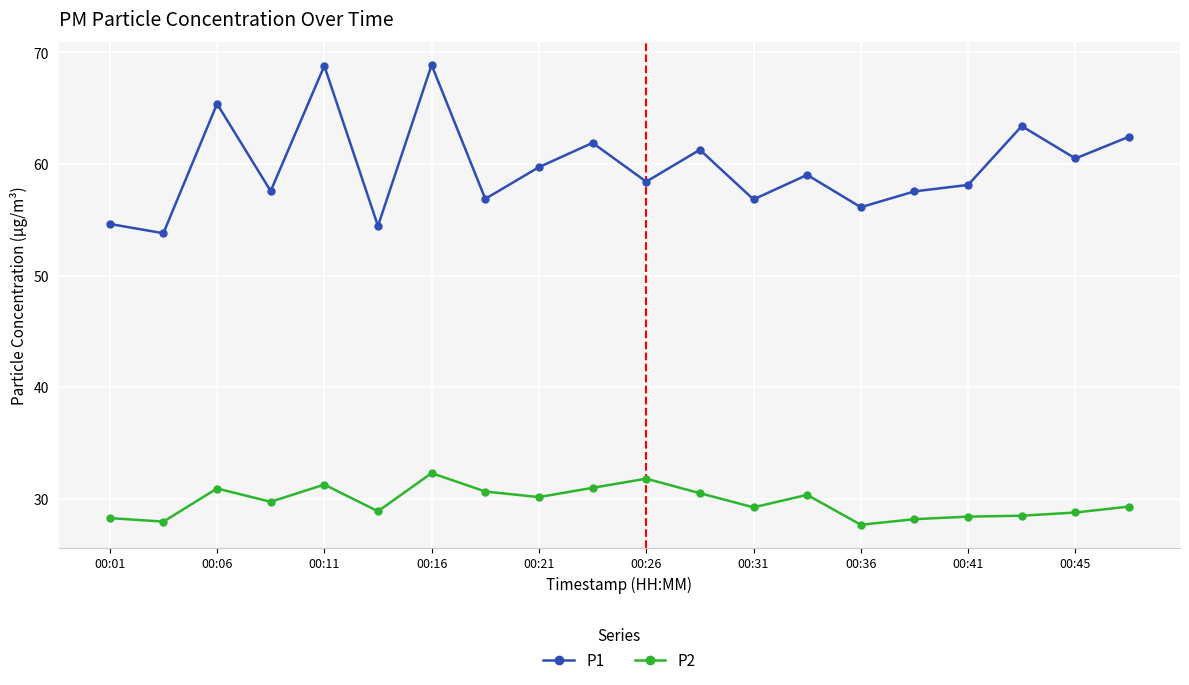

What is the sum of all P1 values?

1195.8